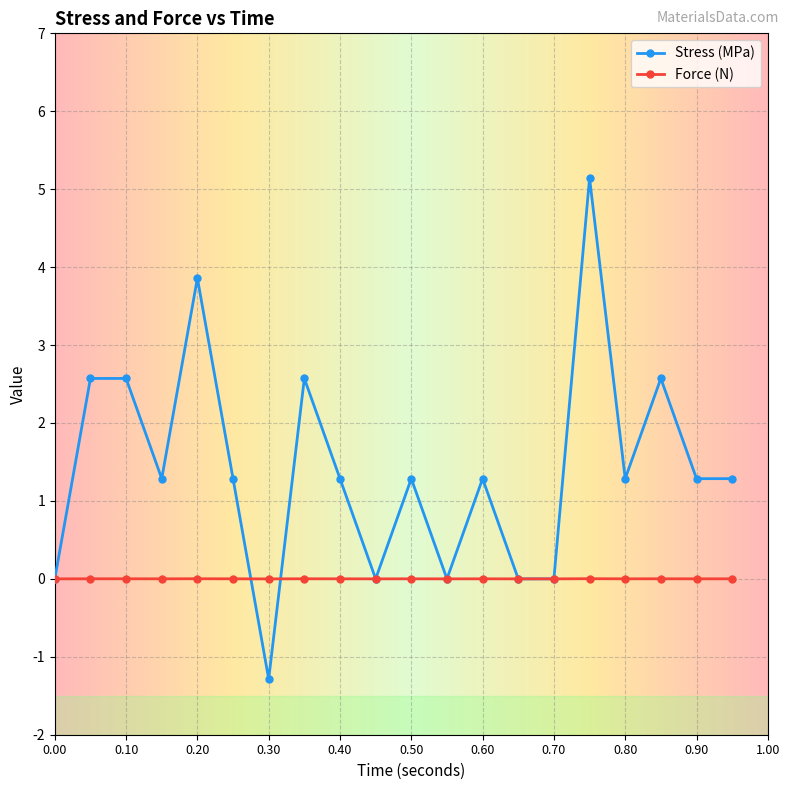

List the series in order of their overall mean, lowest first.

Force (N), Stress (MPa)